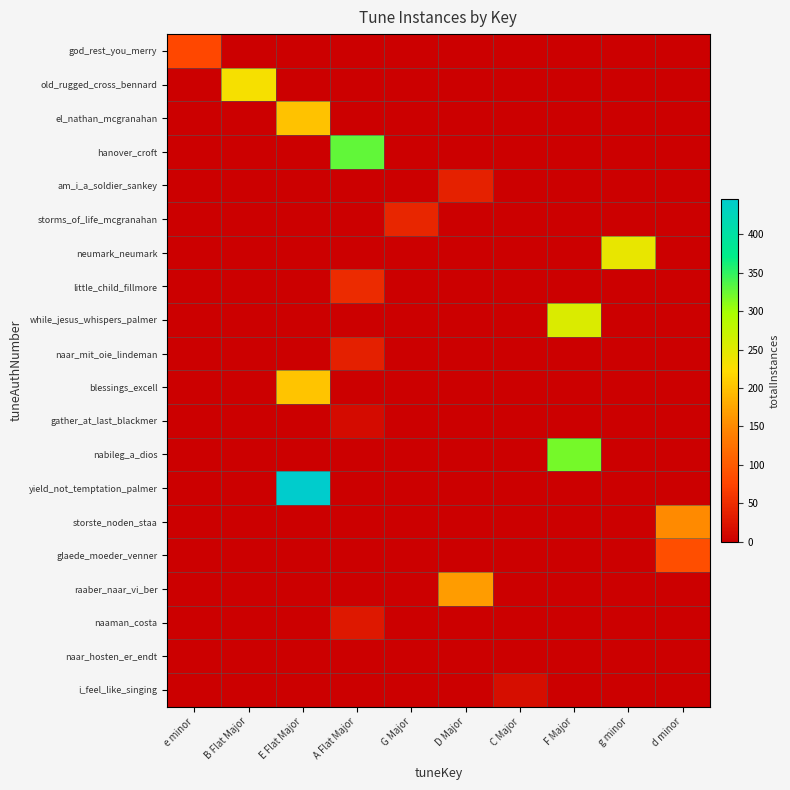

Rank the series by their maximum value, from highest to lowest.

yield_not_temptation_palmer, hanover_croft, nabileg_a_dios, while_jesus_whispers_palmer, neumark_neumark, old_rugged_cross_bennard, blessings_excell, el_nathan_mcgranahan, raaber_naar_vi_ber, storste_noden_staa, glaede_moeder_venner, god_rest_you_merry, little_child_fillmore, storms_of_life_mcgranahan, am_i_a_soldier_sankey, naar_mit_oie_lindeman, naaman_costa, i_feel_like_singing, gather_at_last_blackmer, naar_hosten_er_endt